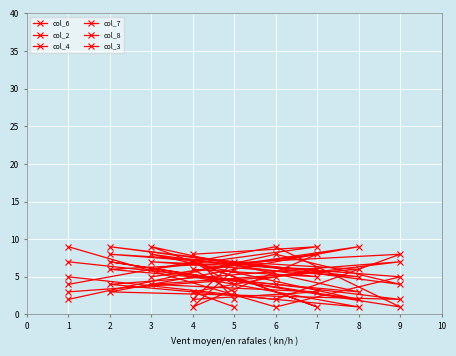

Reading right to left, extract all data points from this chart.

col_6: 9	1	5	8	6	4	3	2	7
col_2: 2	8	4	9	5	7	6	3	1
col_4: 7	4	2	3	9	5	8	1	6
col_7: 4	9	1	7	2	8	5	6	3
col_8: 5	2	8	6	3	9	1	7	4
col_3: 3	5	7	4	1	6	9	8	2